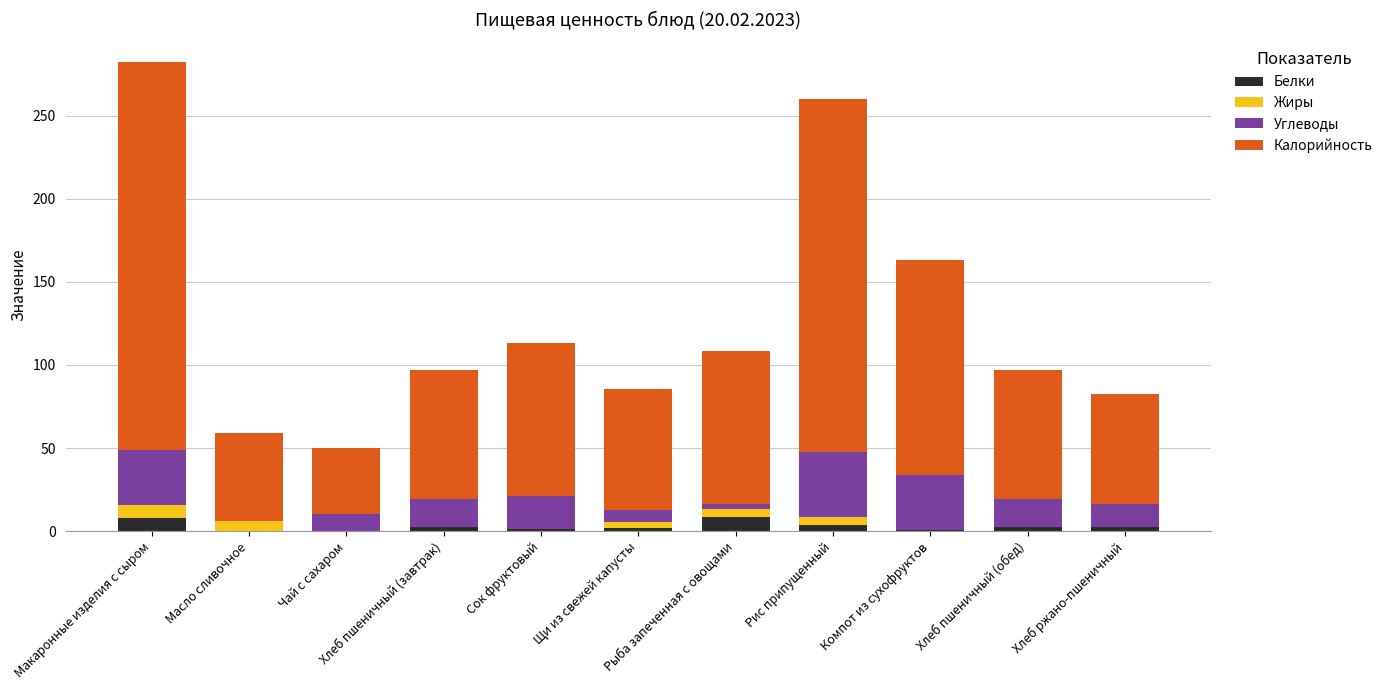

Does the chart contain stacked bars?

Yes